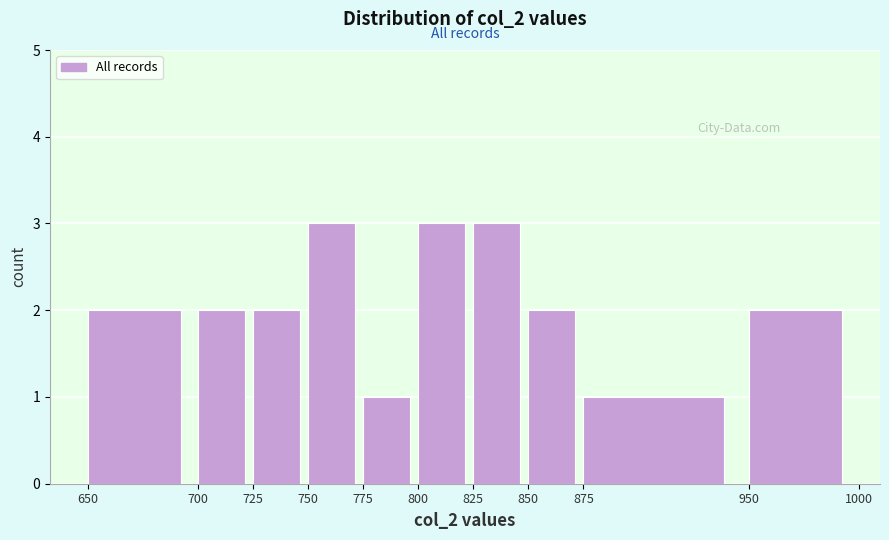

Reading left to right, transcribe this chart: for each bar, give the range it covers on the x-axis and its height. The values are not printed on the chart, so give them approximately, as read against the axis.

650 to 700: 2
700 to 725: 2
725 to 750: 2
750 to 775: 3
775 to 800: 1
800 to 825: 3
825 to 850: 3
850 to 875: 2
875 to 950: 1
950 to 1000: 2